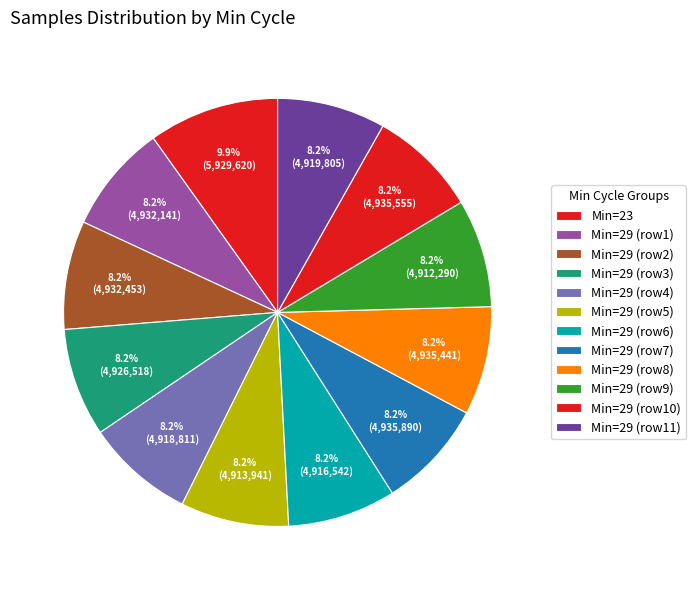

How many segments does this pie chart have?

12